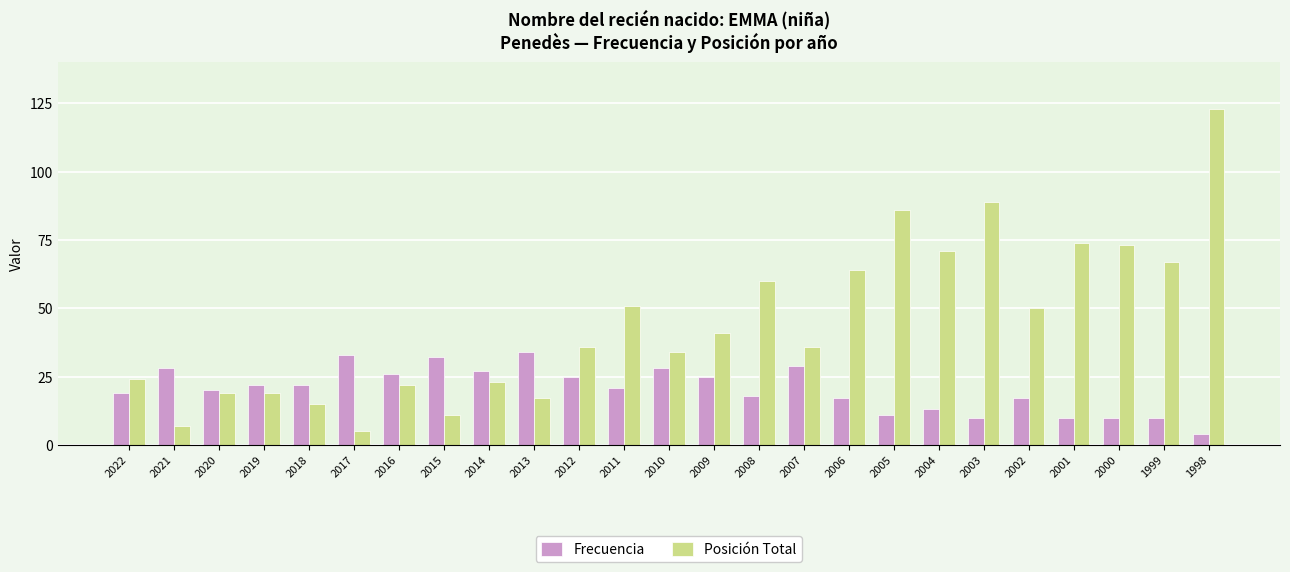

What is the spread (max minus min) of values at 2017?

28